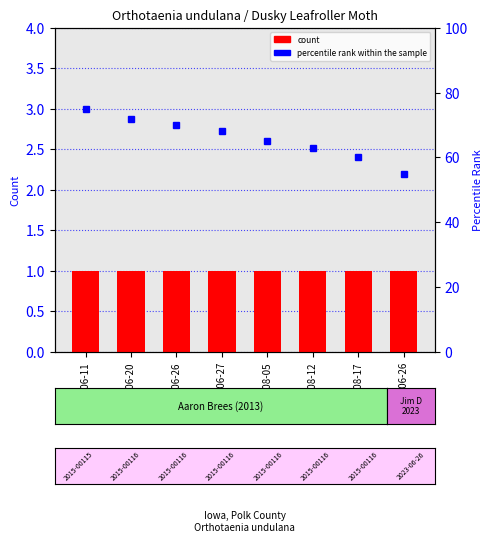

True or false: percentile rank within the sample has a value of 75 at 2013-06-11.

True